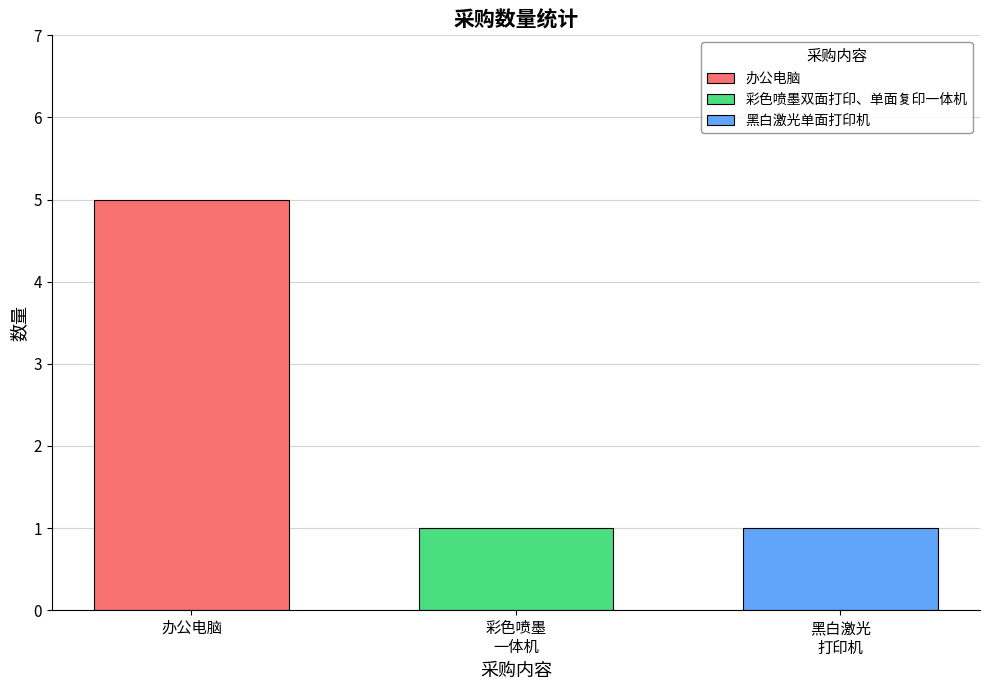

Which series has the widest spread of values?

办公电脑